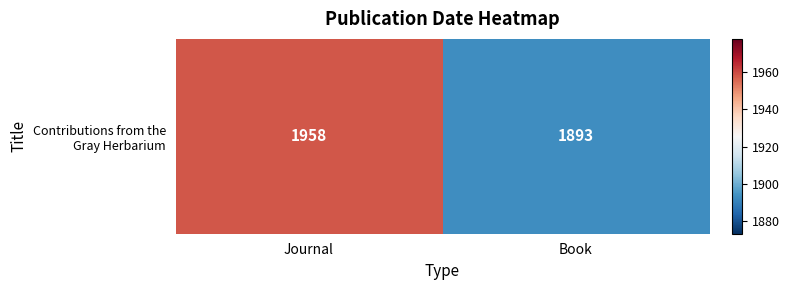

What is the difference between the values at Book and Journal?

65